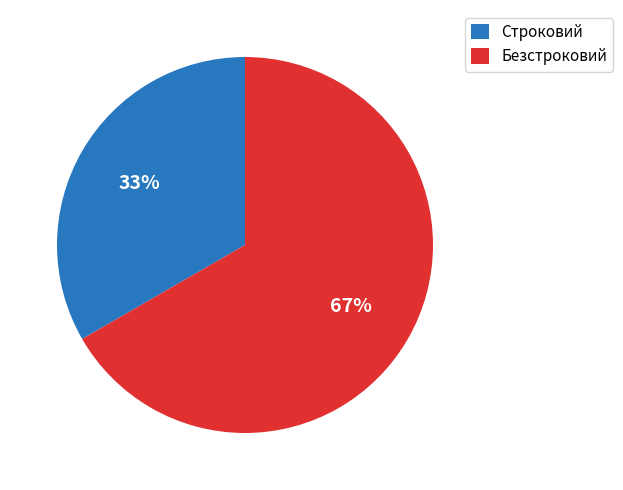

How many slices are in this pie chart?

2